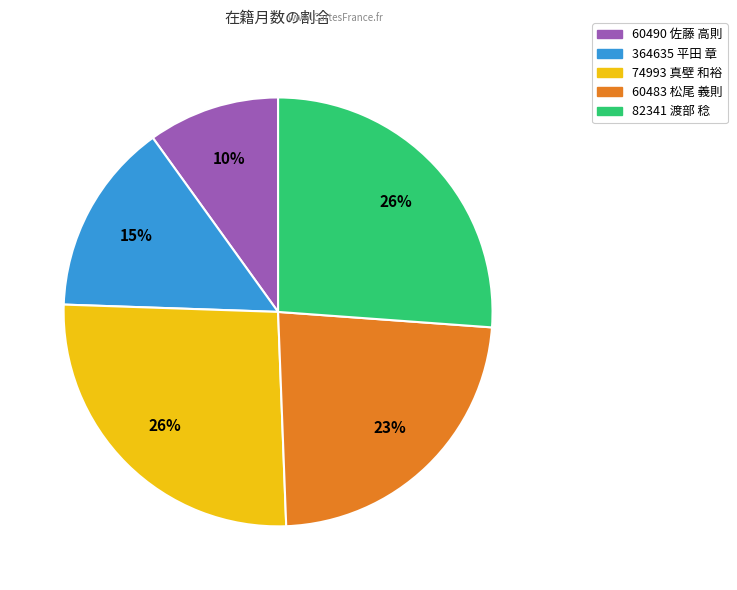

Which slice is the smallest?

60490 佐藤 高則